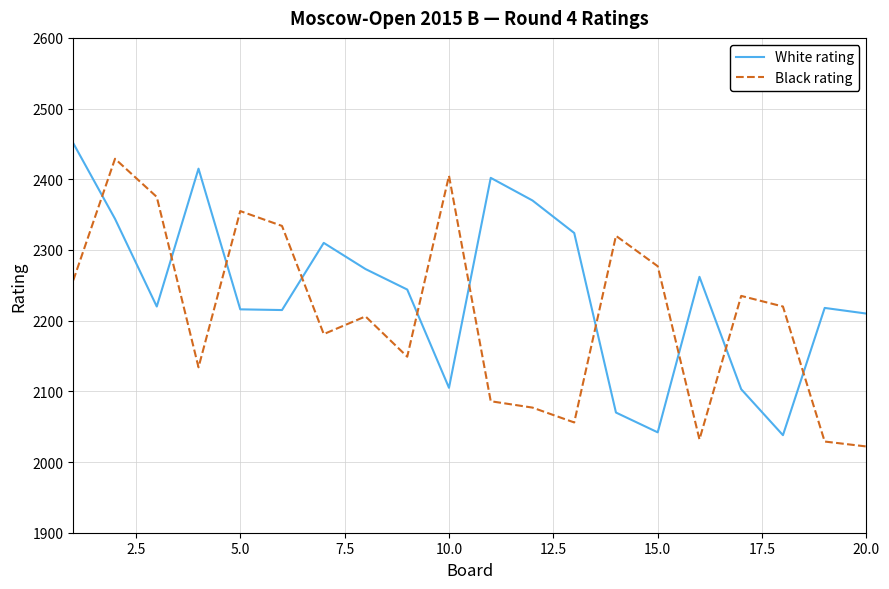

Which series ends up on top after the final intersection of Black rating and White rating?

White rating